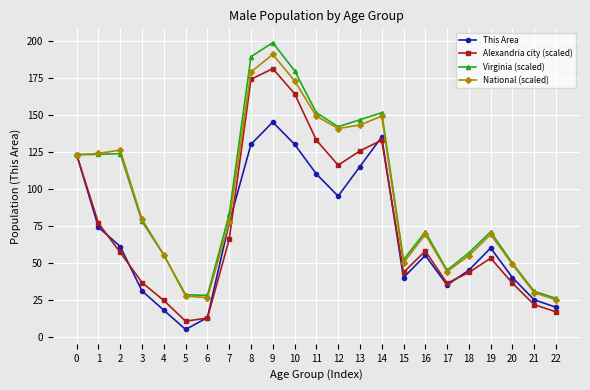

True or false: National (scaled) has more than 2 points higher than both neighbors.

True